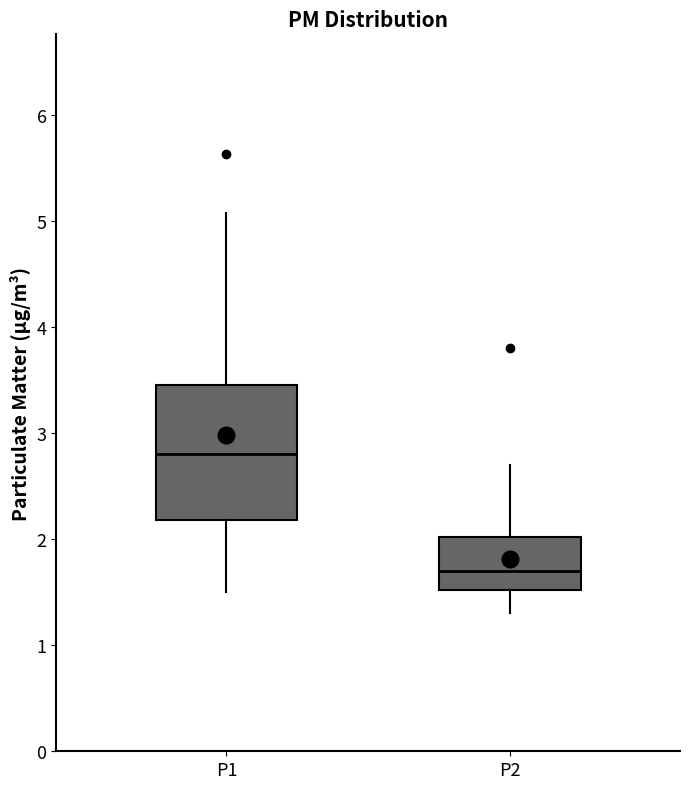

Which box is the tallest, from its lower edge to its upper edge?

P1